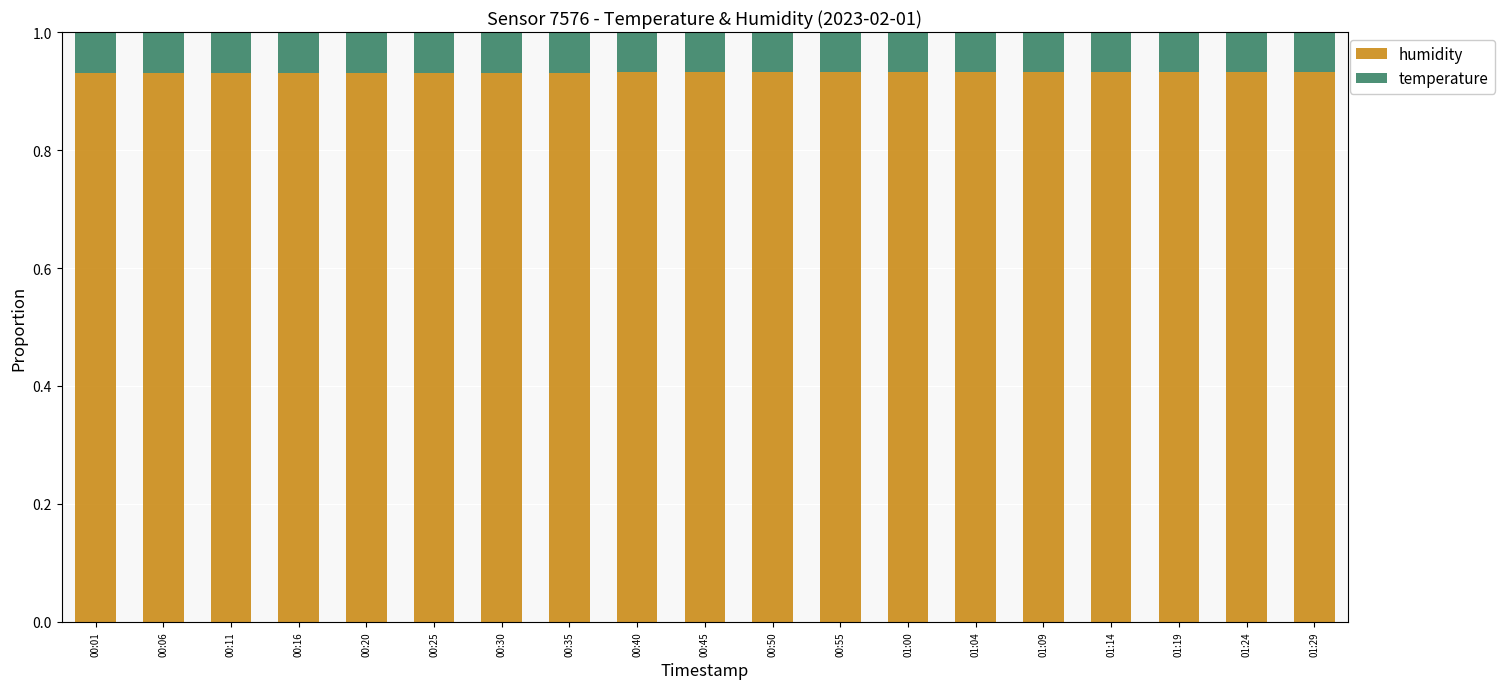

The humidity series shows 1.3 at 00:50. True or false?

False